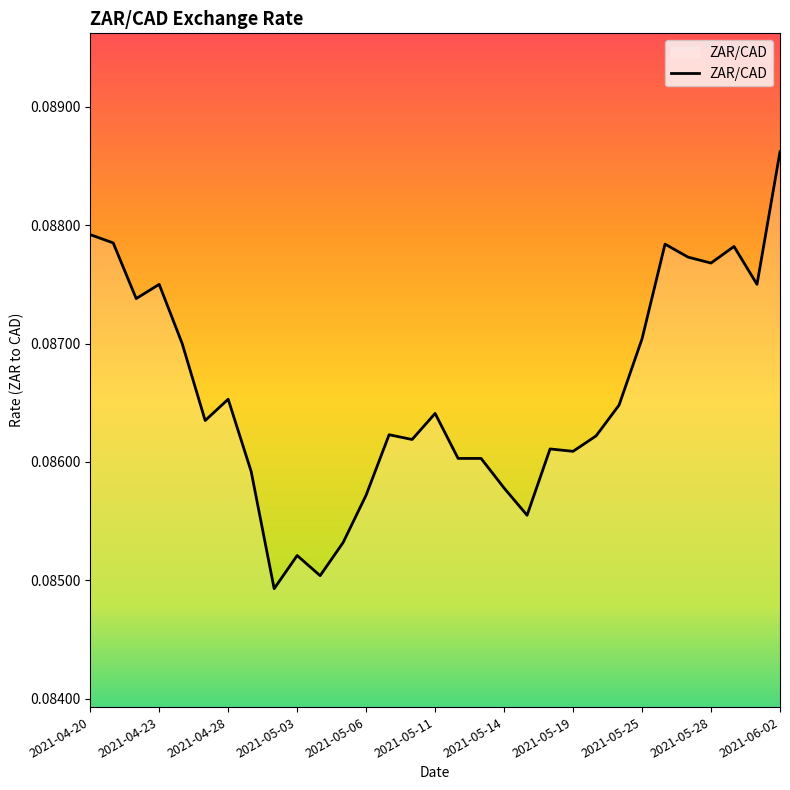

The value at 2021-04-23 is 0.0. True or false?

False